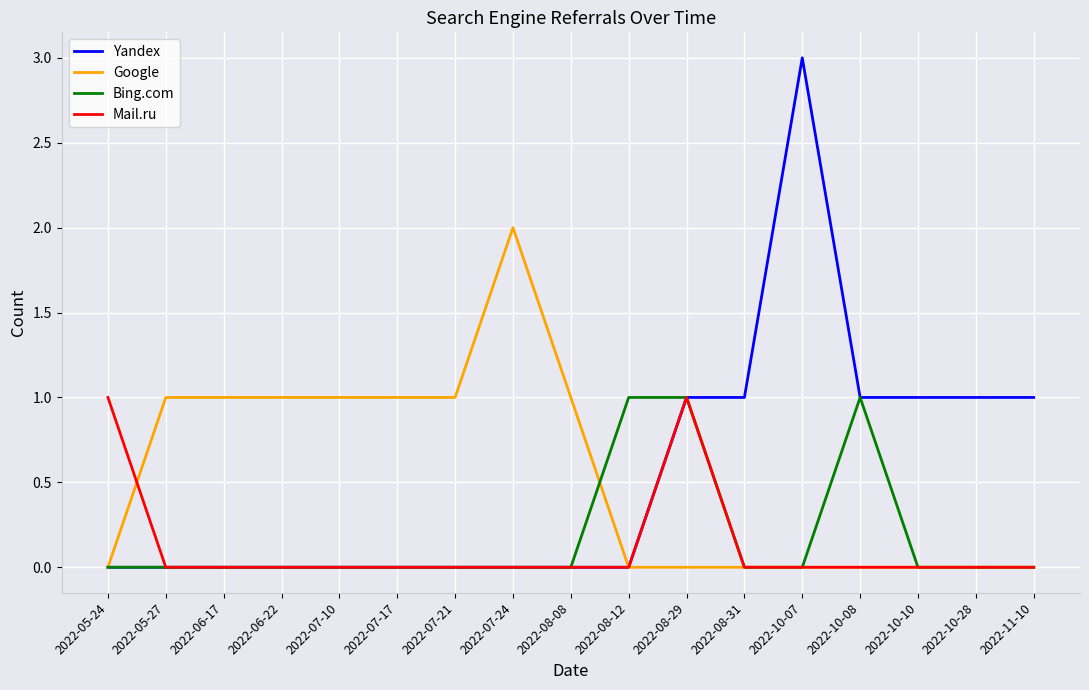

Which series has the largest range (max minus min)?

Yandex